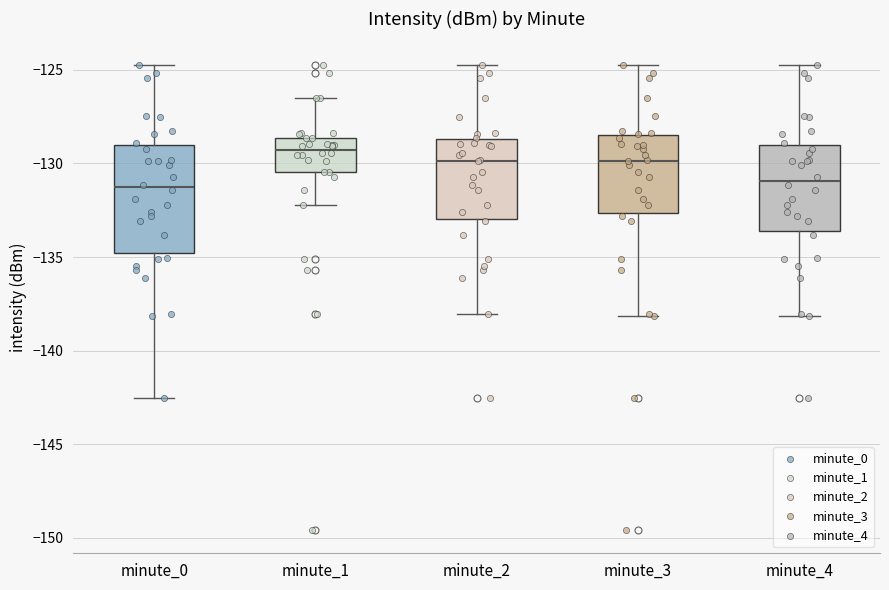

Where does the median line of the box for minute_3 sit on the y-axis? The values are not printed on the chart, so give them approximately, as read against the axis.

-130.0